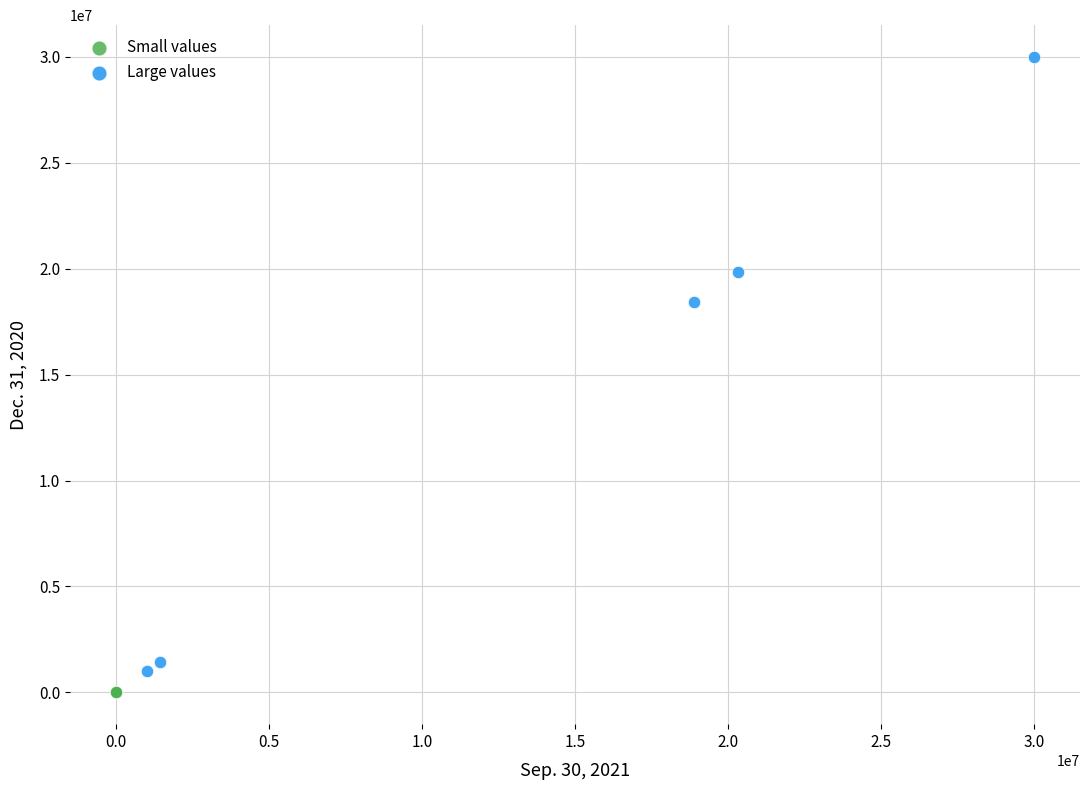

Which series contains the highest Y value?

Large values